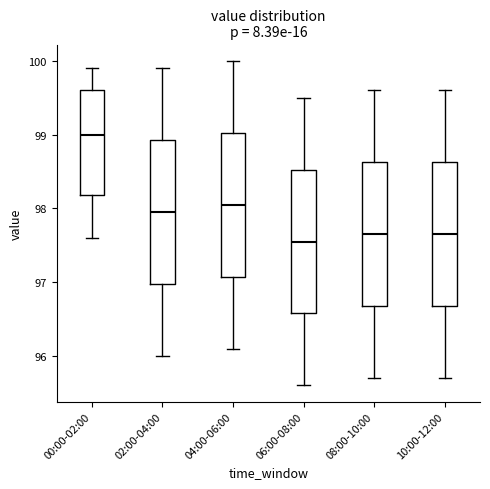

Where does the median line of the box for 10:00-12:00 sit on the y-axis? The values are not printed on the chart, so give them approximately, as read against the axis.

97.7